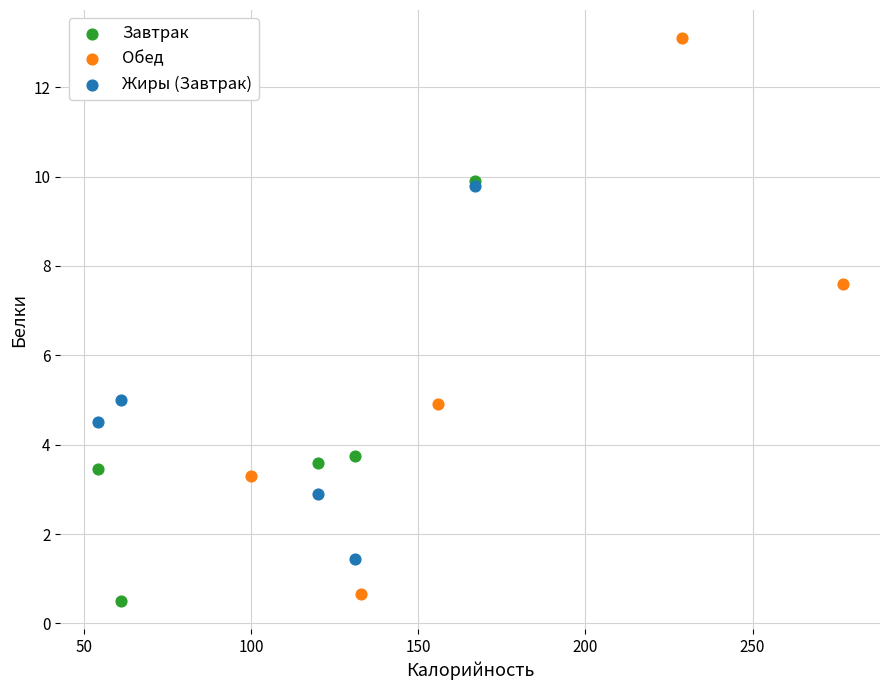

Which series contains the highest Y value?

Обед